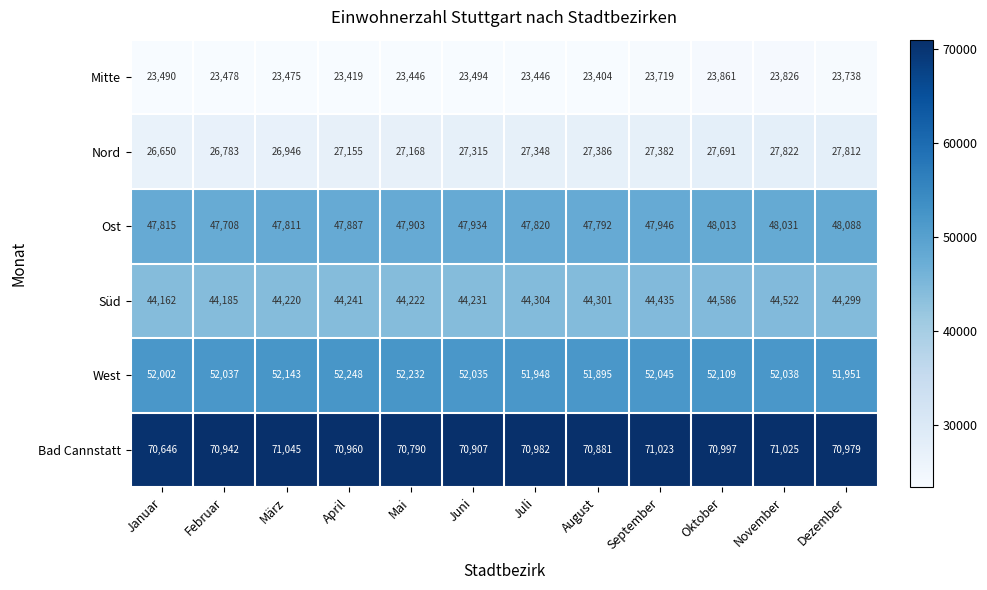

True or false: Mitte has a value of 41230 at Juli.

False